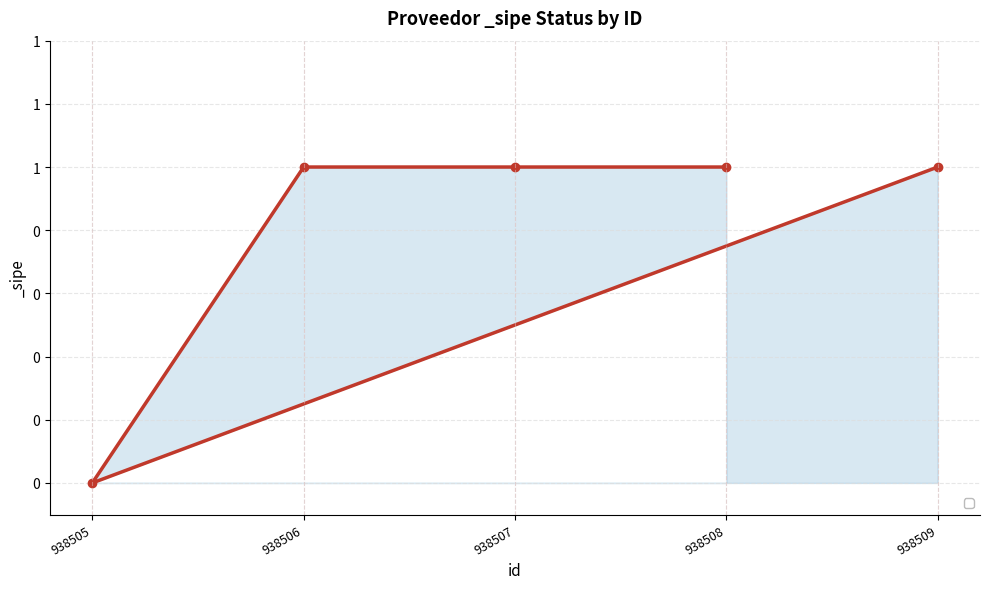

Count the values in the range 1 to 2.

4